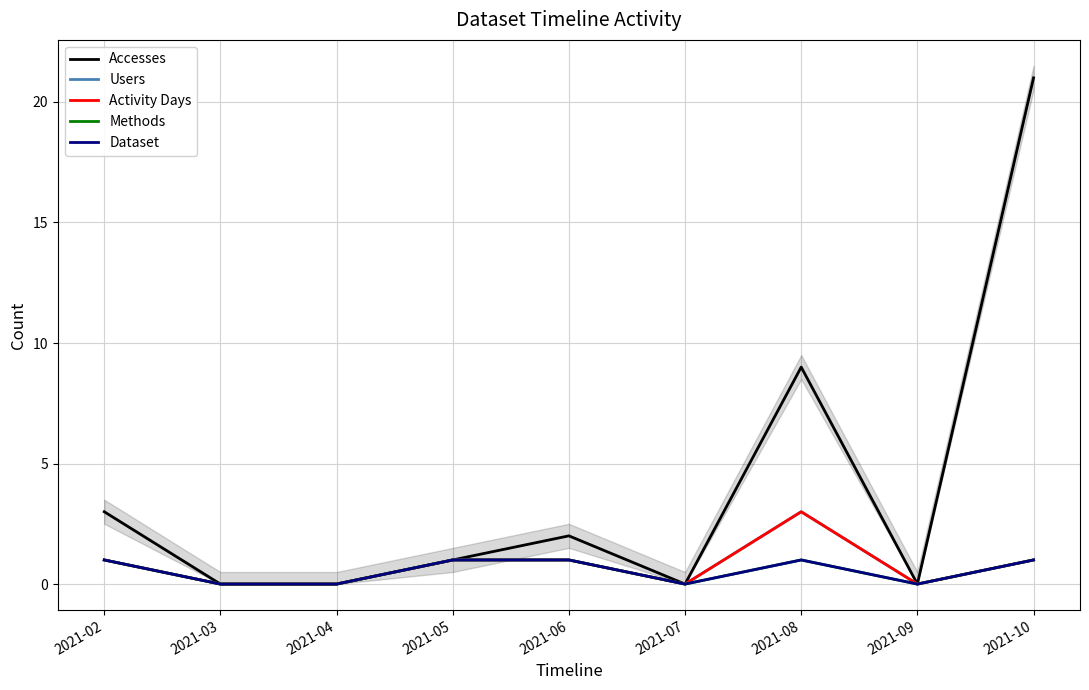

What is the average value of the Users series?

1